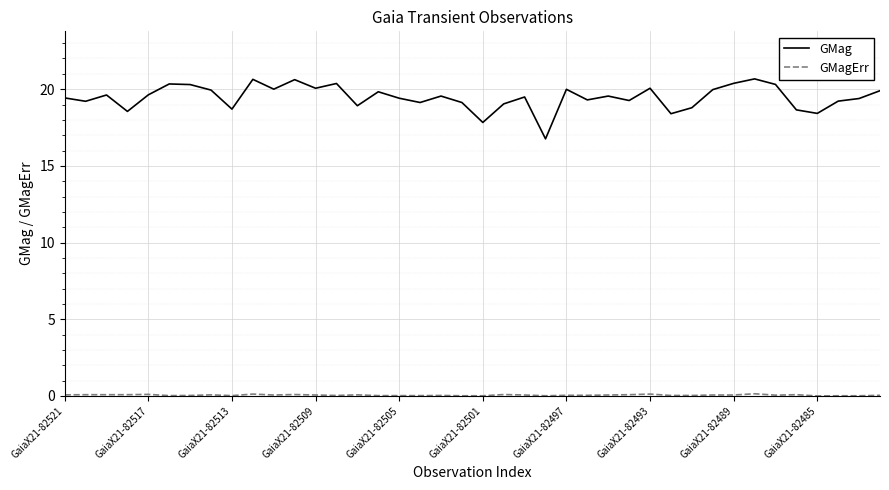

Which series has the widest spread of values?

GMag